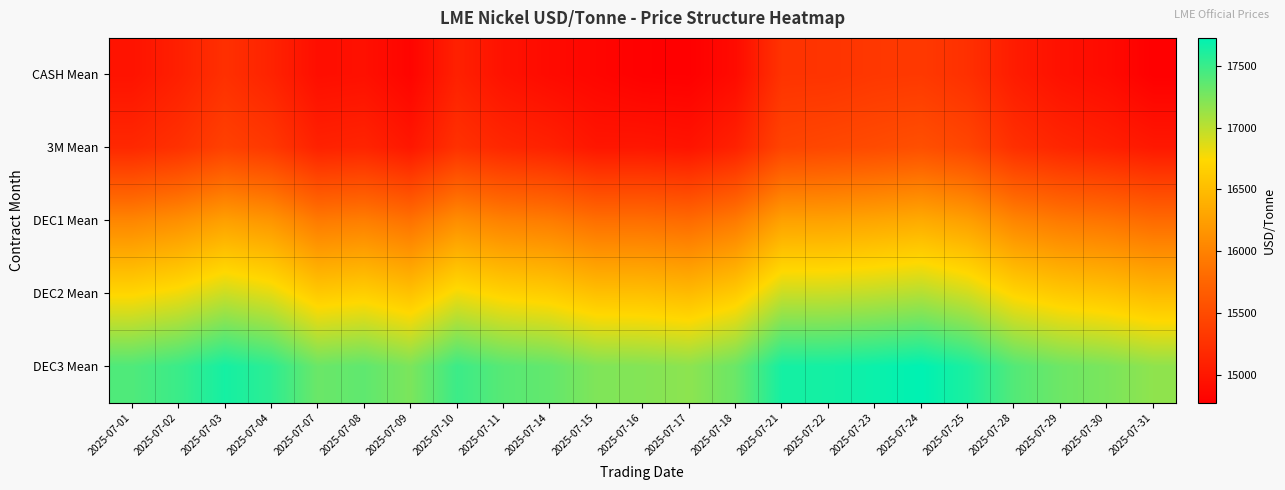

Reading left to right, list all the values displayed in this chart.

CASH Mean: 2025-07-01=14962.5	2025-07-02=15082.5	2025-07-03=15240.0	2025-07-04=15115.0	2025-07-07=14917.5	2025-07-08=14935.0	2025-07-09=14822.5	2025-07-10=15095.0	2025-07-11=14952.5	2025-07-14=14882.5	2025-07-15=14837.5	2025-07-16=14787.5	2025-07-17=14782.5	2025-07-18=14887.5	2025-07-21=15272.5	2025-07-22=15277.5	2025-07-23=15315.0	2025-07-24=15327.5	2025-07-25=15240.0	2025-07-28=15047.5	2025-07-29=14940.0	2025-07-30=14885.0	2025-07-31=14775.0
3M Mean: 2025-07-01=15165.0	2025-07-02=15250.0	2025-07-03=15402.5	2025-07-04=15317.5	2025-07-07=15102.5	2025-07-08=15127.5	2025-07-09=15002.5	2025-07-10=15252.5	2025-07-11=15155.0	2025-07-14=15100.0	2025-07-15=14992.5	2025-07-16=14997.5	2025-07-17=14970.0	2025-07-18=15102.5	2025-07-21=15435.0	2025-07-22=15470.0	2025-07-23=15502.5	2025-07-24=15545.0	2025-07-25=15450.0	2025-07-28=15235.0	2025-07-29=15142.5	2025-07-30=15082.5	2025-07-31=15012.5
DEC1 Mean: 2025-07-01=16035.0	2025-07-02=16115.0	2025-07-03=16255.0	2025-07-04=16170.0	2025-07-07=15935.0	2025-07-08=15970.0	2025-07-09=15860.0	2025-07-10=16100.0	2025-07-11=15995.0	2025-07-14=15950.0	2025-07-15=15840.0	2025-07-16=15835.0	2025-07-17=15800.0	2025-07-18=15935.0	2025-07-21=16265.0	2025-07-22=16270.0	2025-07-23=16305.0	2025-07-24=16350.0	2025-07-25=16250.0	2025-07-28=16030.0	2025-07-29=15930.0	2025-07-30=15880.0	2025-07-31=15800.0
DEC2 Mean: 2025-07-01=16715.0	2025-07-02=16795.0	2025-07-03=16940.0	2025-07-04=16845.0	2025-07-07=16610.0	2025-07-08=16655.0	2025-07-09=16545.0	2025-07-10=16790.0	2025-07-11=16685.0	2025-07-14=16640.0	2025-07-15=16530.0	2025-07-16=16525.0	2025-07-17=16485.0	2025-07-18=16615.0	2025-07-21=16945.0	2025-07-22=16950.0	2025-07-23=16985.0	2025-07-24=17030.0	2025-07-25=16920.0	2025-07-28=16705.0	2025-07-29=16605.0	2025-07-30=16555.0	2025-07-31=16475.0
DEC3 Mean: 2025-07-01=17415.0	2025-07-02=17495.0	2025-07-03=17640.0	2025-07-04=17545.0	2025-07-07=17310.0	2025-07-08=17355.0	2025-07-09=17245.0	2025-07-10=17490.0	2025-07-11=17385.0	2025-07-14=17340.0	2025-07-15=17230.0	2025-07-16=17215.0	2025-07-17=17180.0	2025-07-18=17310.0	2025-07-21=17640.0	2025-07-22=17645.0	2025-07-23=17680.0	2025-07-24=17725.0	2025-07-25=17615.0	2025-07-28=17400.0	2025-07-29=17300.0	2025-07-30=17250.0	2025-07-31=17170.0